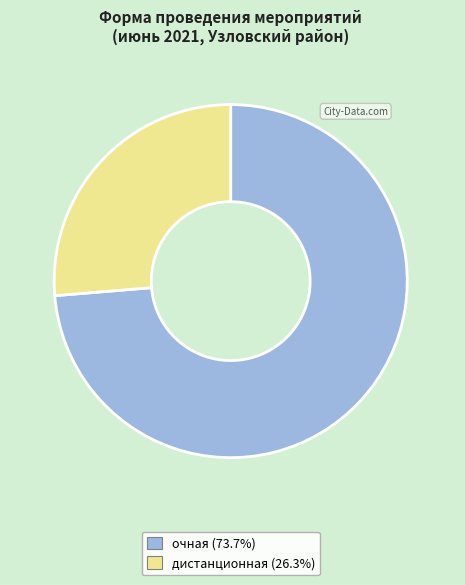

Count the number of slices in the pie.

2